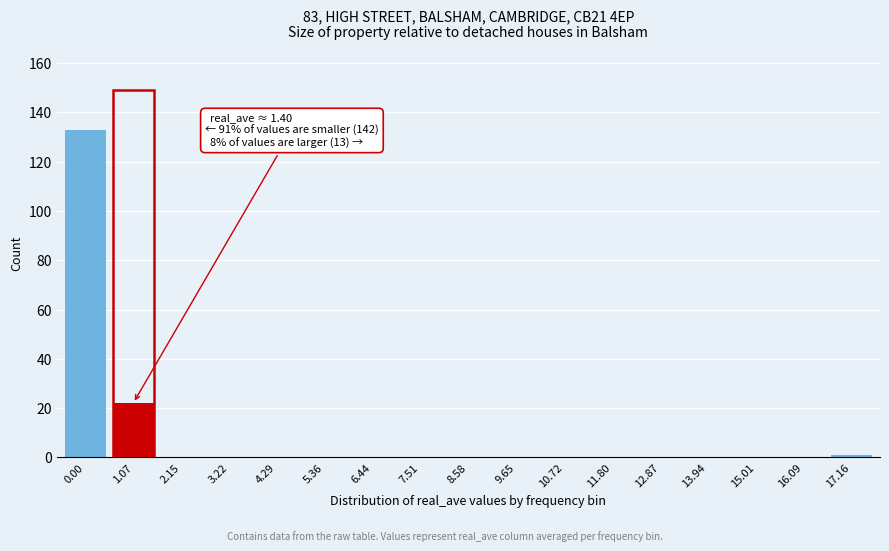

Reading left to right, what are all the values shown in this chart?

0.00=133	1.07=22	2.15=0	3.22=0	4.29=0	5.36=0	6.44=0	7.51=0	8.58=0	9.65=0	10.72=0	11.80=0	12.87=0	13.94=0	15.01=0	16.09=0	17.16=1